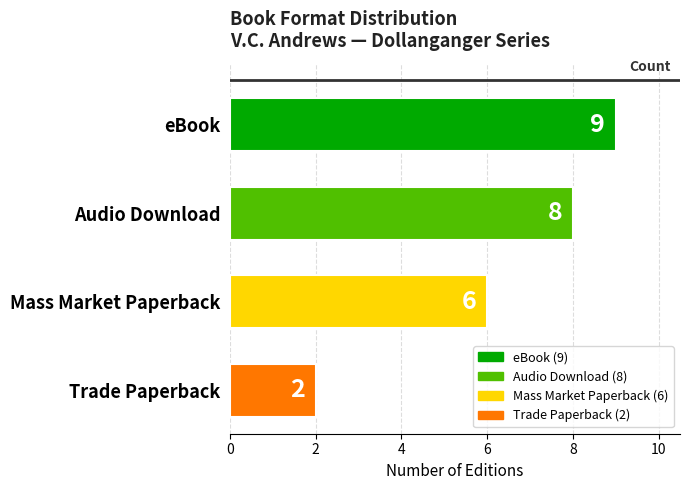

List the labels in order of value, largest first.

eBook, Audio Download, Mass Market Paperback, Trade Paperback